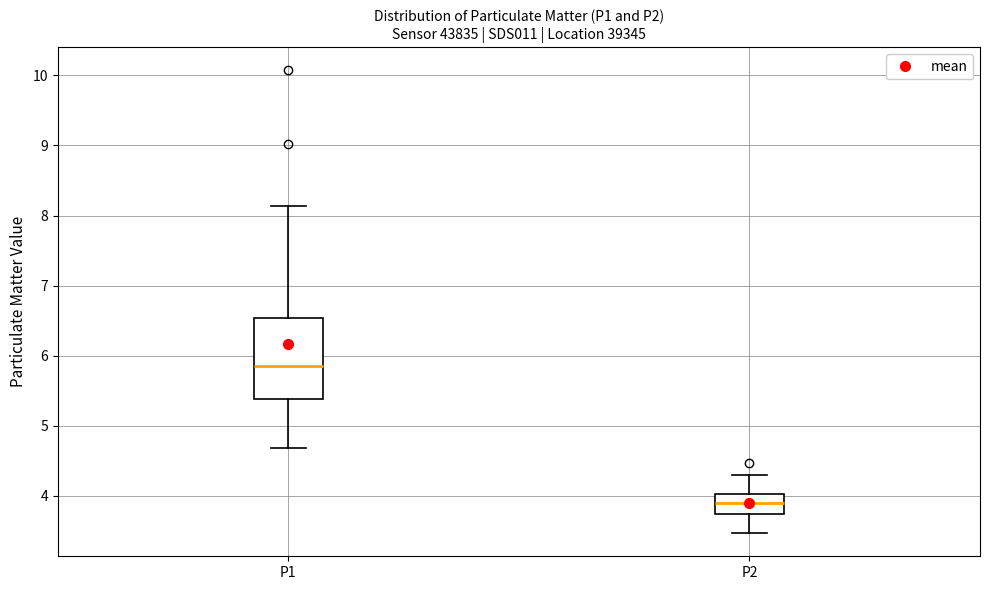

Where does the lower whisker of the box for P1 end on the y-axis? The values are not printed on the chart, so give them approximately, as read against the axis.

4.7